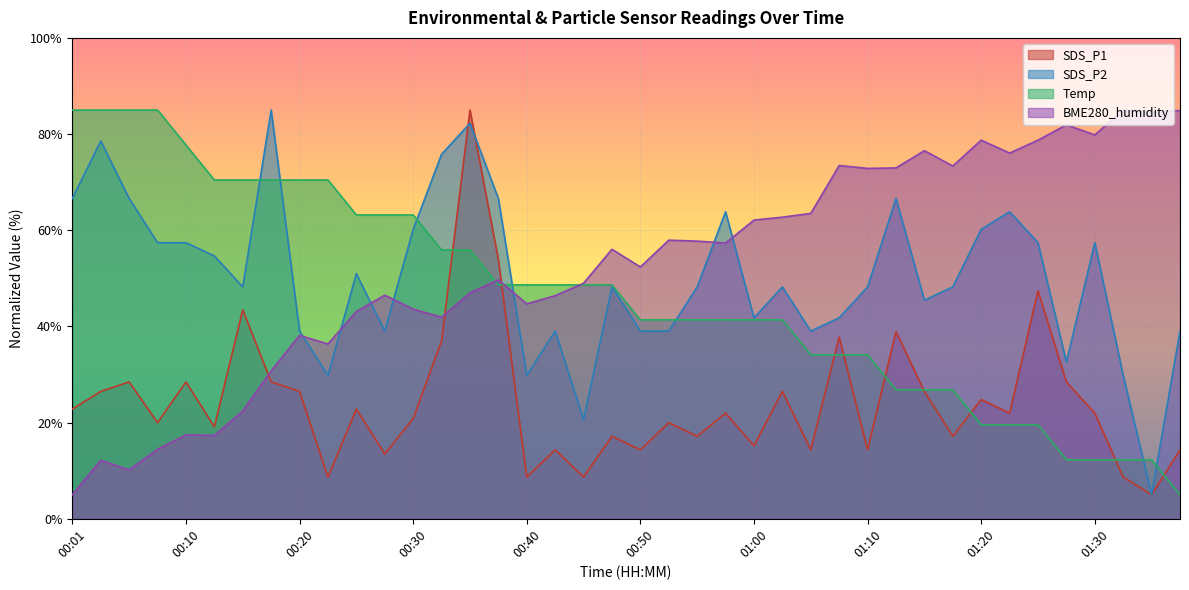

Rank the categories by SDS_P1 value from highest to lowest.

00:35, 00:37, 01:25, 00:15, 01:12, 01:07, 00:33, 00:06, 00:10, 00:18, 01:27, 00:03, 00:20, 01:02, 01:15, 01:20, 00:01, 00:25, 00:57, 01:22, 01:30, 00:30, 00:08, 00:52, 00:13, 00:47, 00:55, 01:17, 01:00, 00:42, 00:50, 01:05, 01:10, 01:37, 00:28, 00:23, 00:40, 00:45, 01:32, 01:35